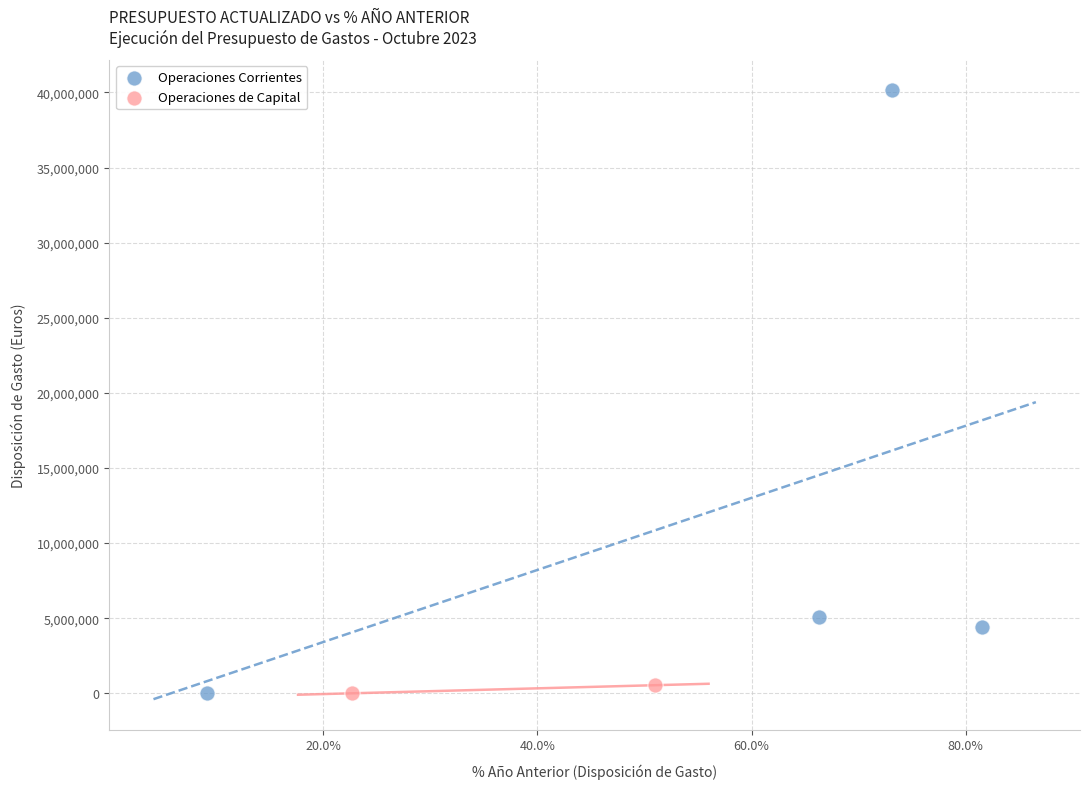

What are all the series names shown in the legend?

Operaciones Corrientes, Operaciones de Capital